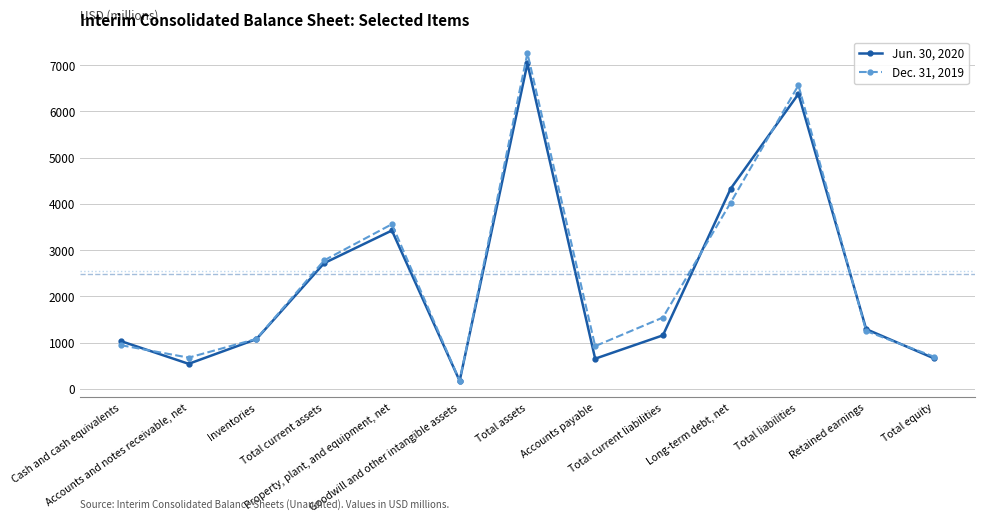

What is the spread (max minus min) of values at Property, plant, and equipment, net?

136